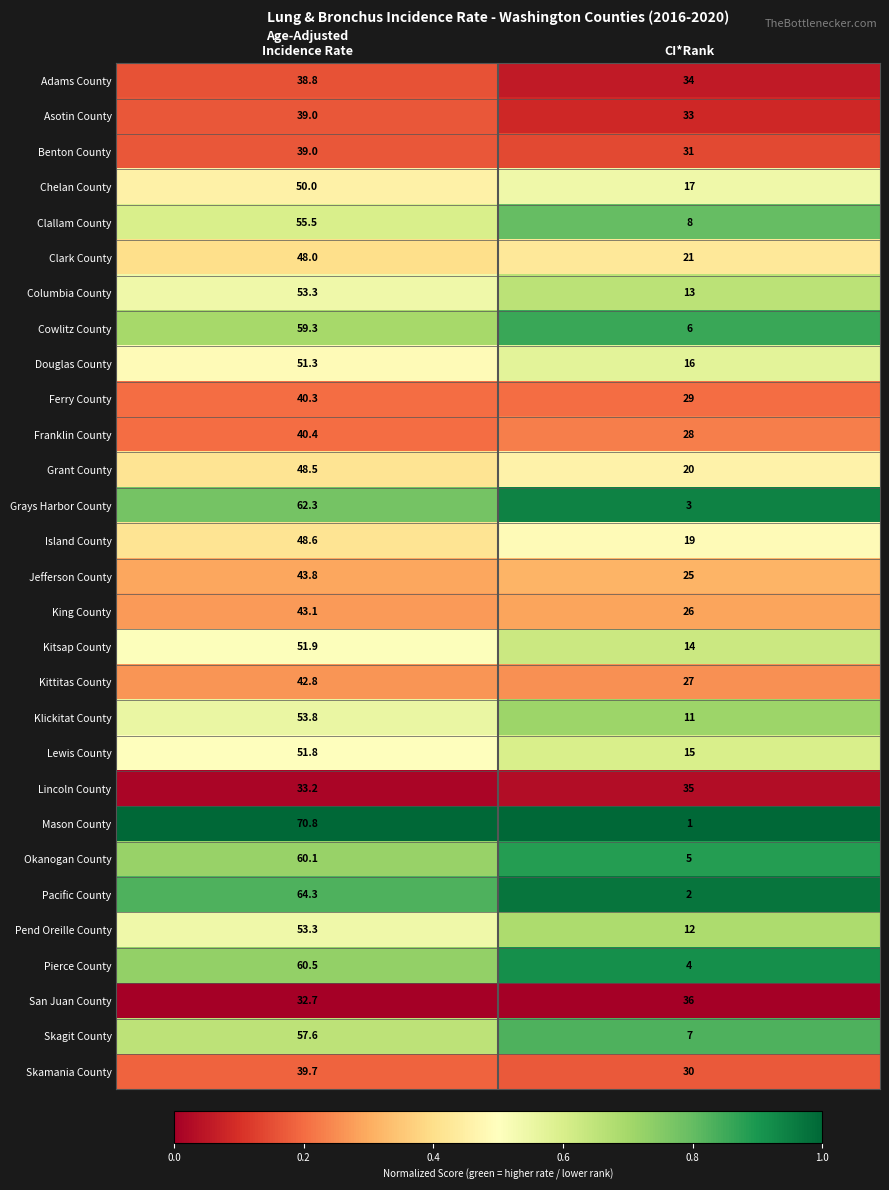

Is it true that Kitsap County equals 22.6 at CI*Rank?

False